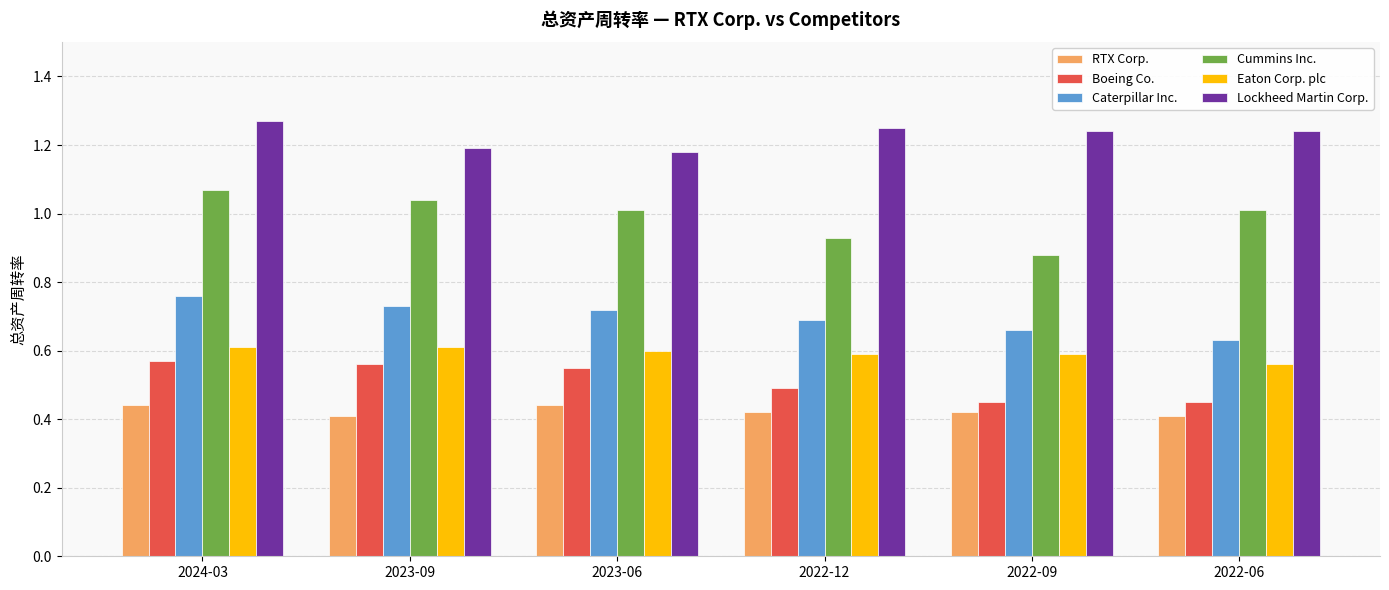

Does the chart contain any negative values?

No